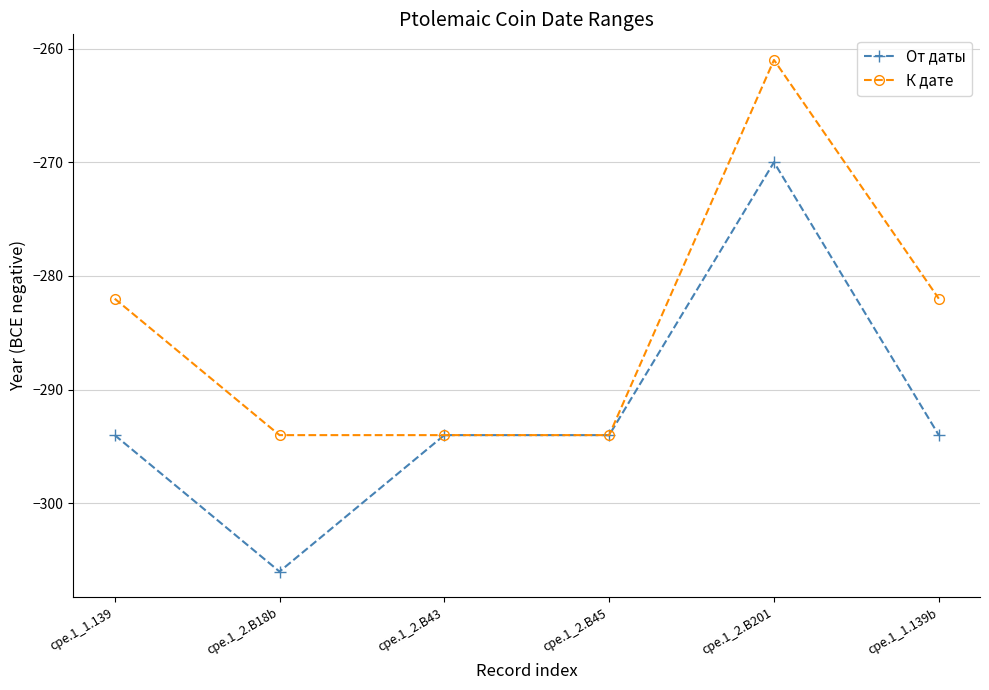

What is the maximum value for К дате?

-261